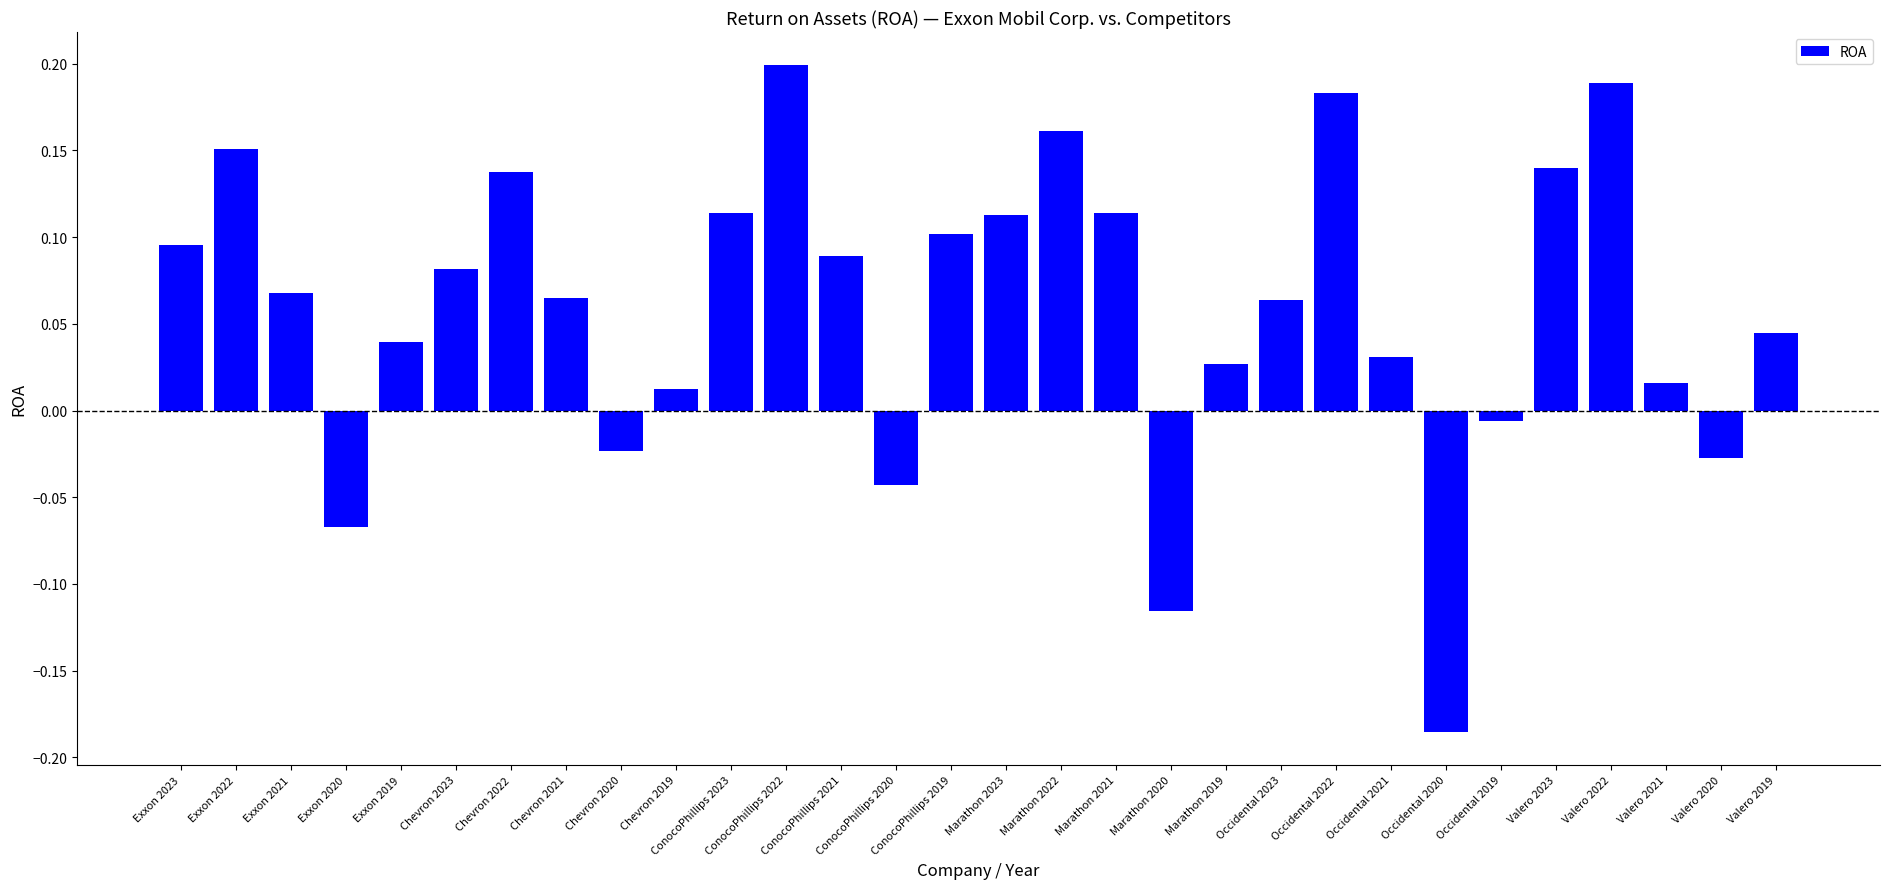

How many negative values are there?

7